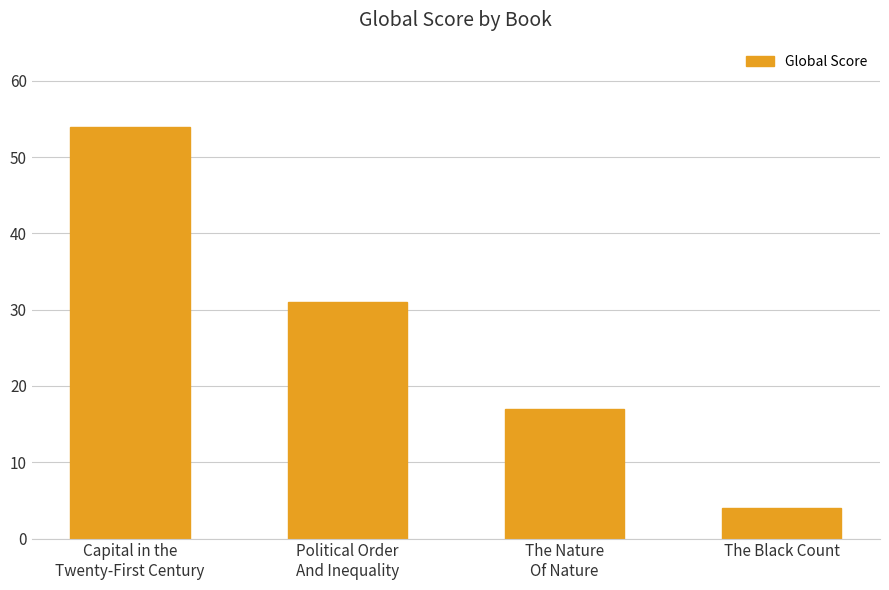

What is the difference between the second highest and minimum values?

27